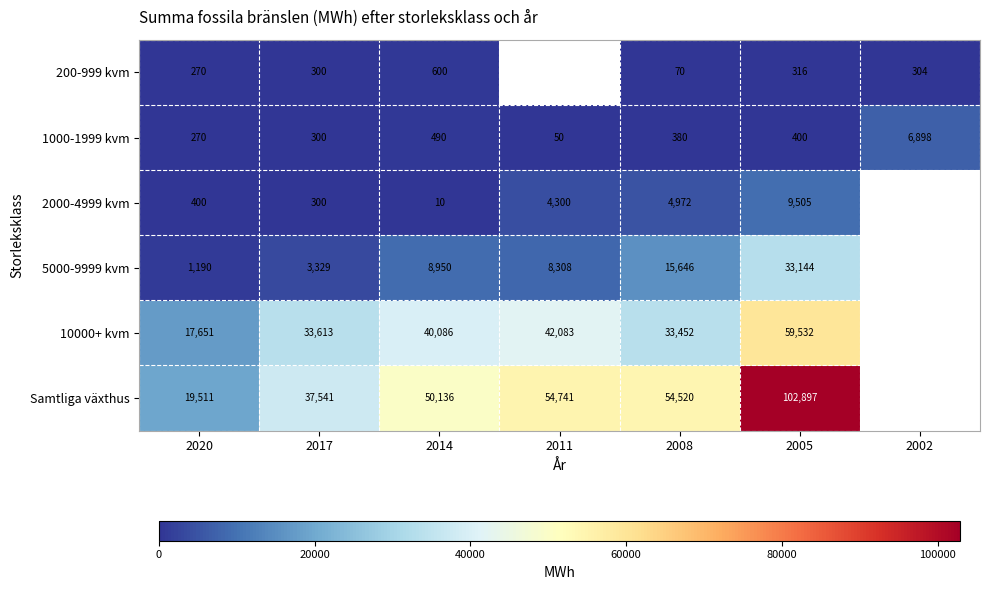

What is the difference between the highest and lowest values at 2002?

6594.0